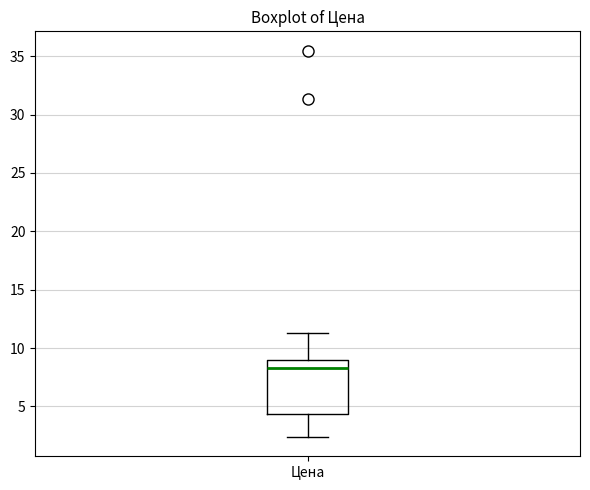

Read this box plot against the y-axis: the position of the median line, the range covered by the box, and the ends of both whiskers. The values are not printed on the chart, so give them approximately, as read against the axis.

median 8.5, box 4.5 to 9.0, whiskers 2.5 to 11.5